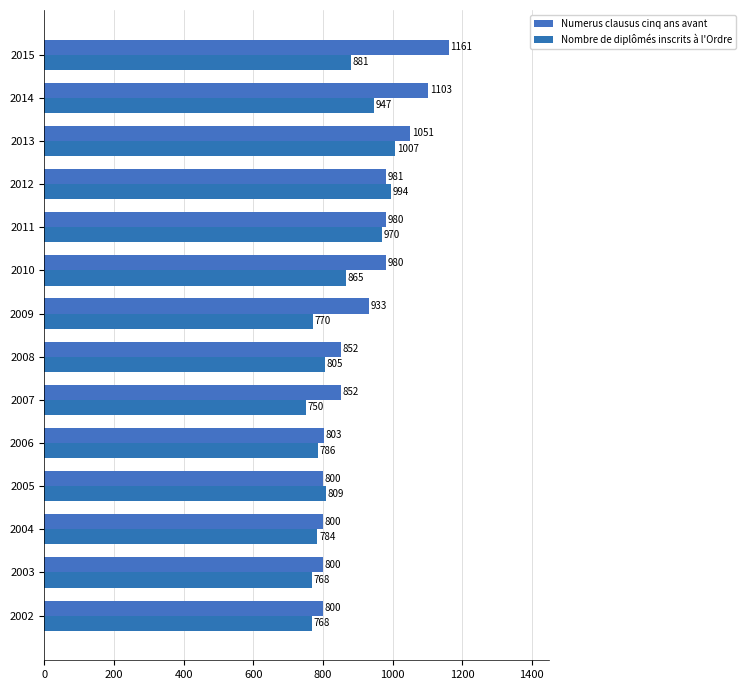

How many values in the Numerus clausus cinq ans avant series are below 933?

7